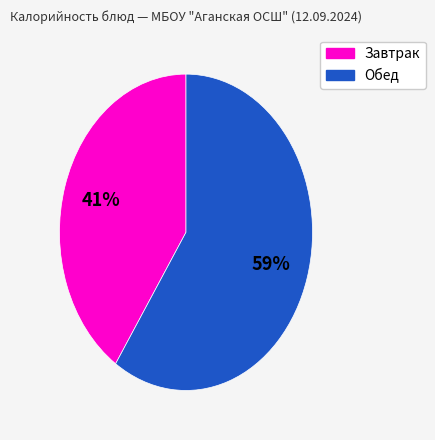

Is there a majority slice in this chart?

Yes